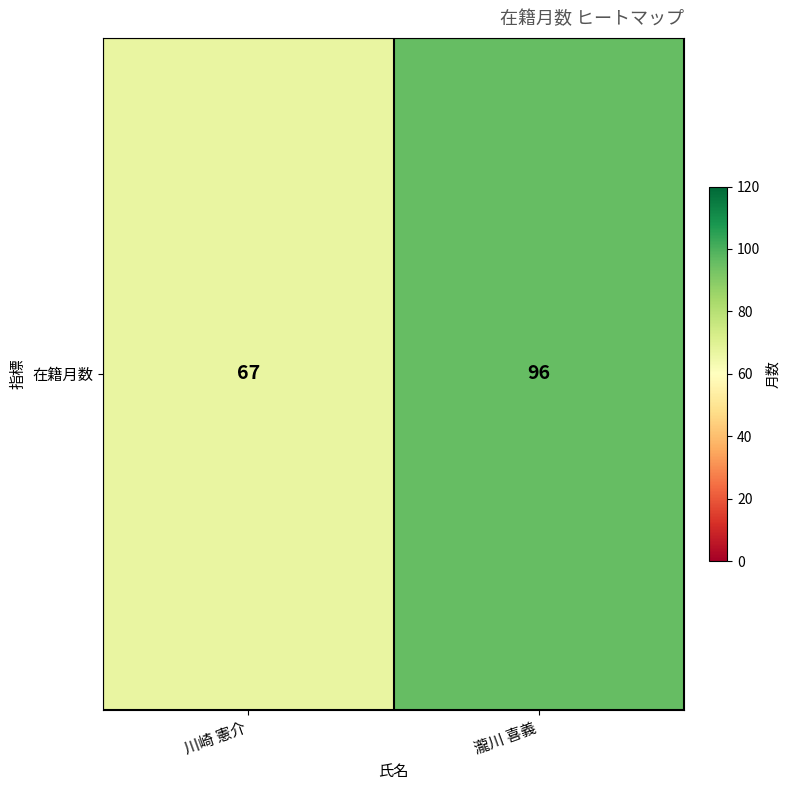

Reading right to left, list all the values displayed in this chart.

96	67